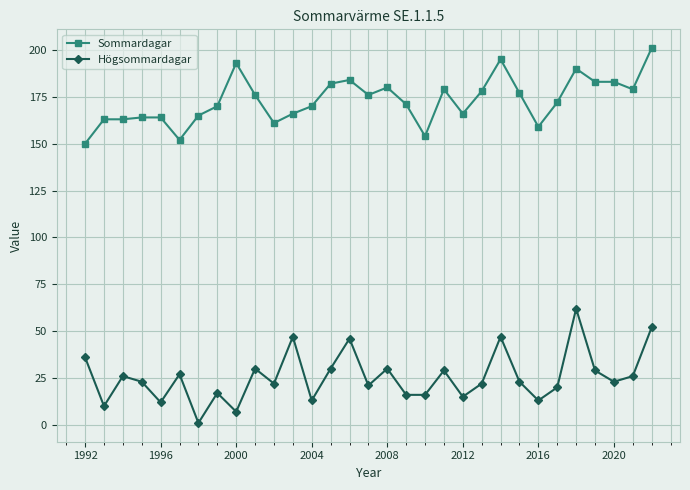

True or false: Högsommardagar and Sommardagar cross at least once.

False